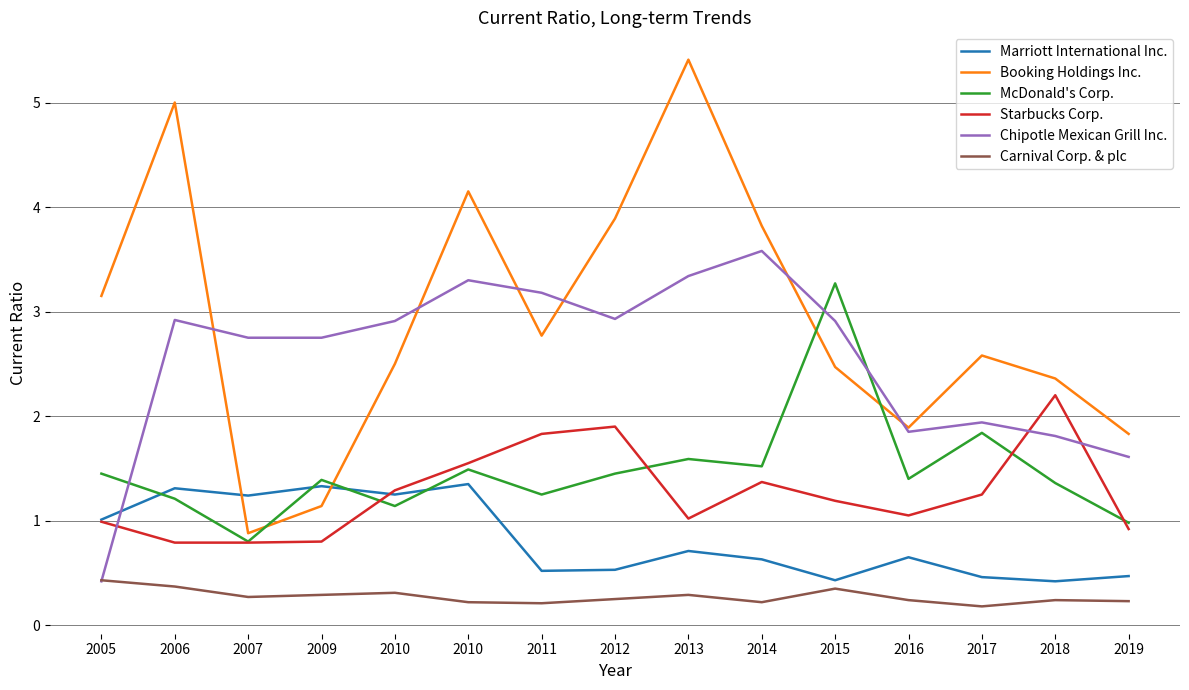

Rank the categories by Chipotle Mexican Grill Inc. value from highest to lowest.

2014, 2013, 2010, 2011, 2012, 2006, 2010, 2015, 2007, 2009, 2017, 2016, 2018, 2019, 2005